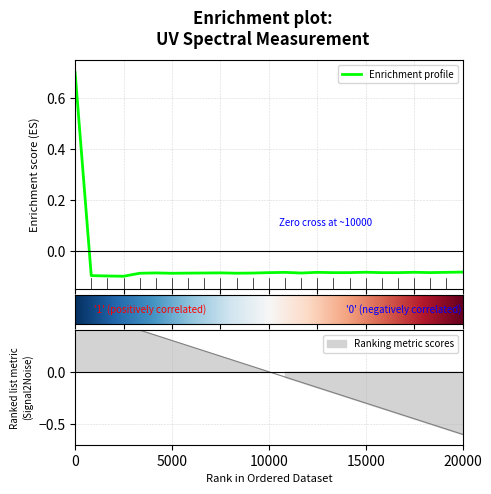

What is the highest value of the Enrichment profile series?

0.7